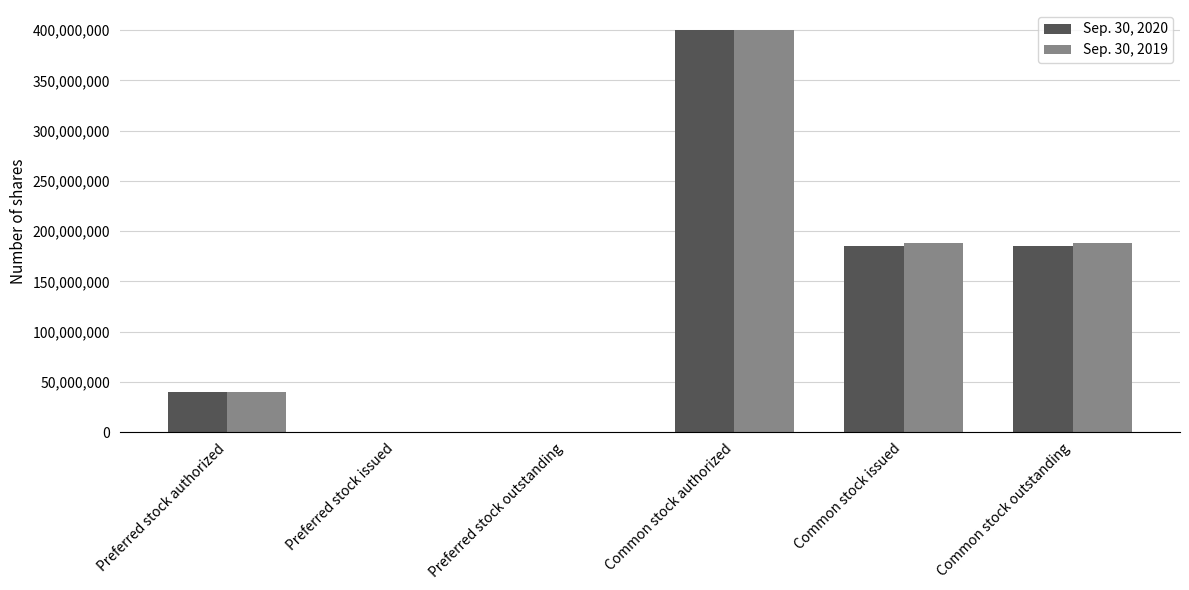

Is it true that Sep. 30, 2020 equals 40000000 at Preferred stock authorized?

True